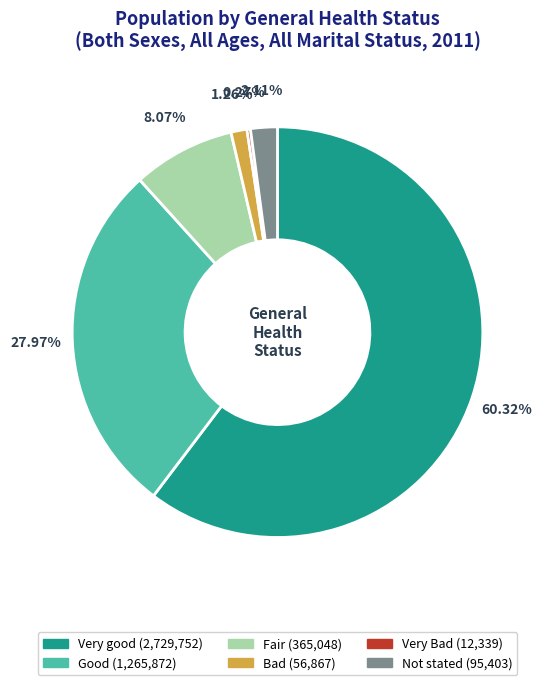

Which slice represents more than half of the pie?

Very good